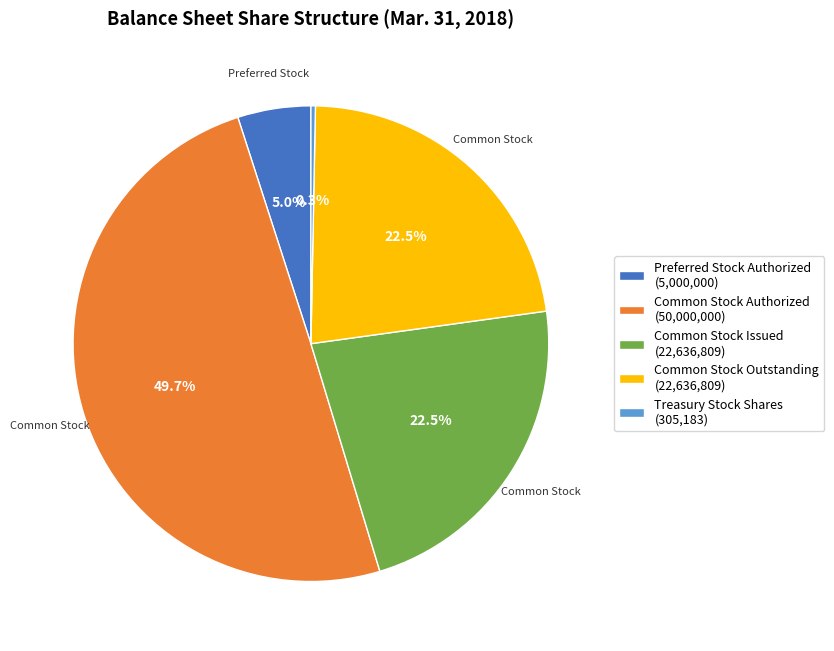

What percentage do Common Stock Outstanding (22,636,809) and Preferred Stock Authorized (5,000,000) together represent?

27.5%